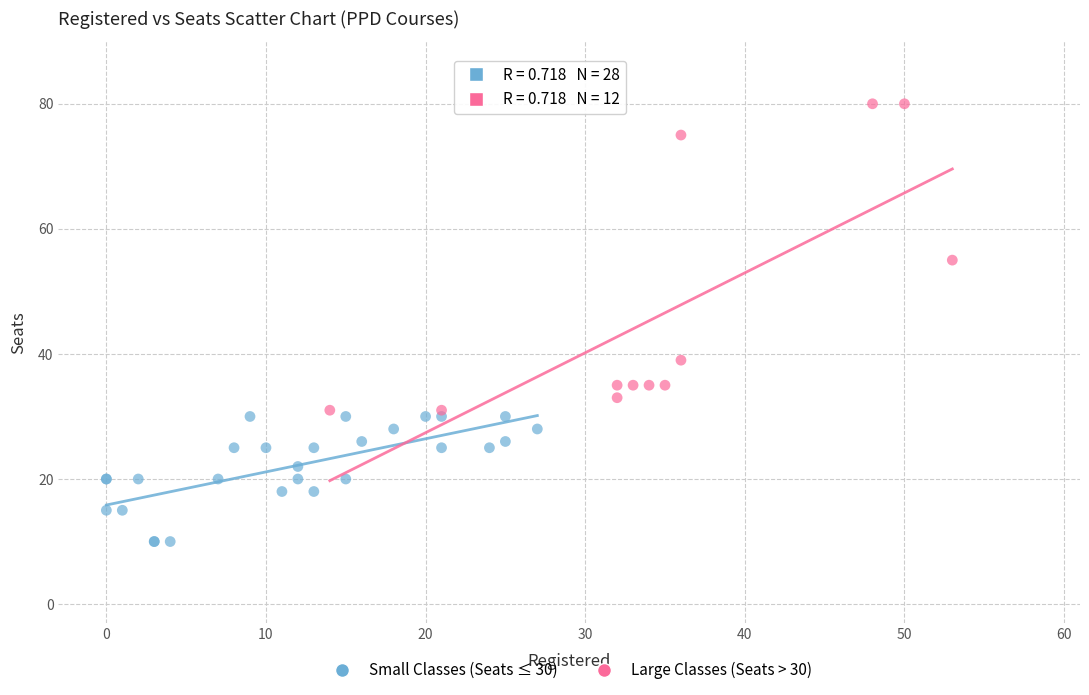

Which series has the largest Y range (max minus min)?

Large Classes (Seats > 30)